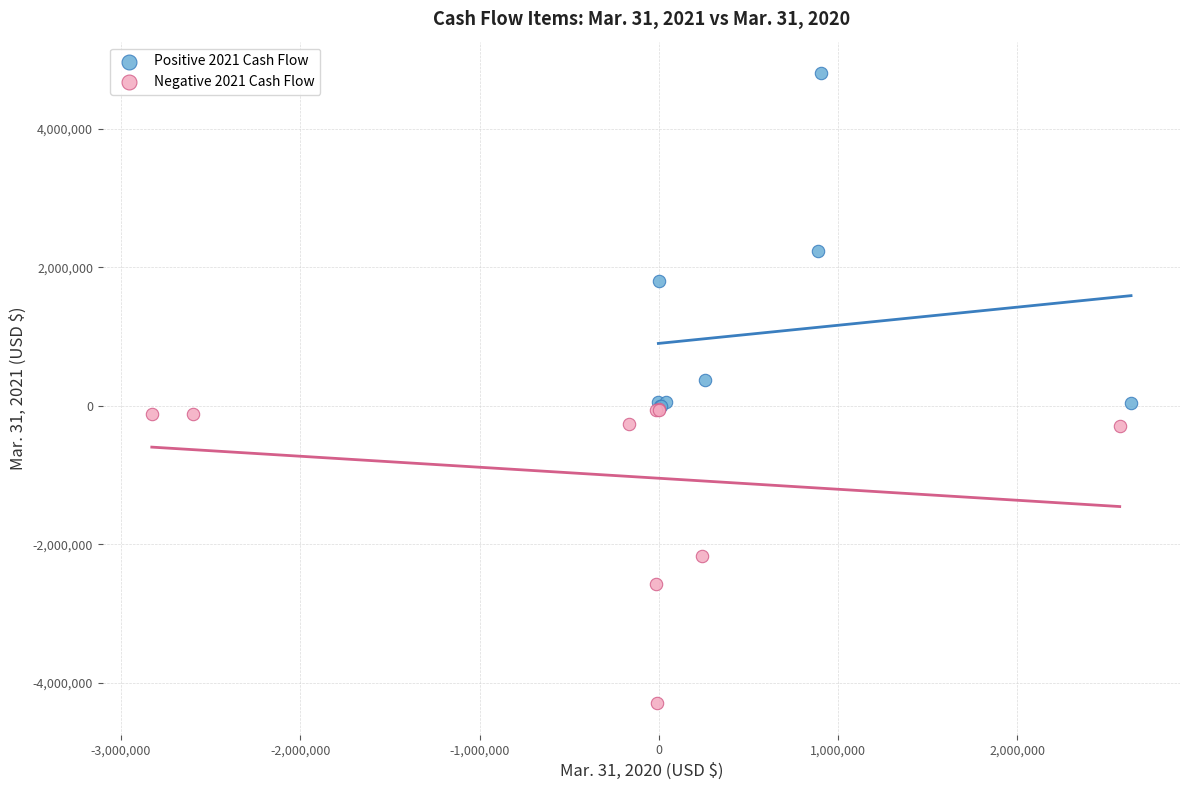

Which series has the largest Y range (max minus min)?

Positive 2021 Cash Flow